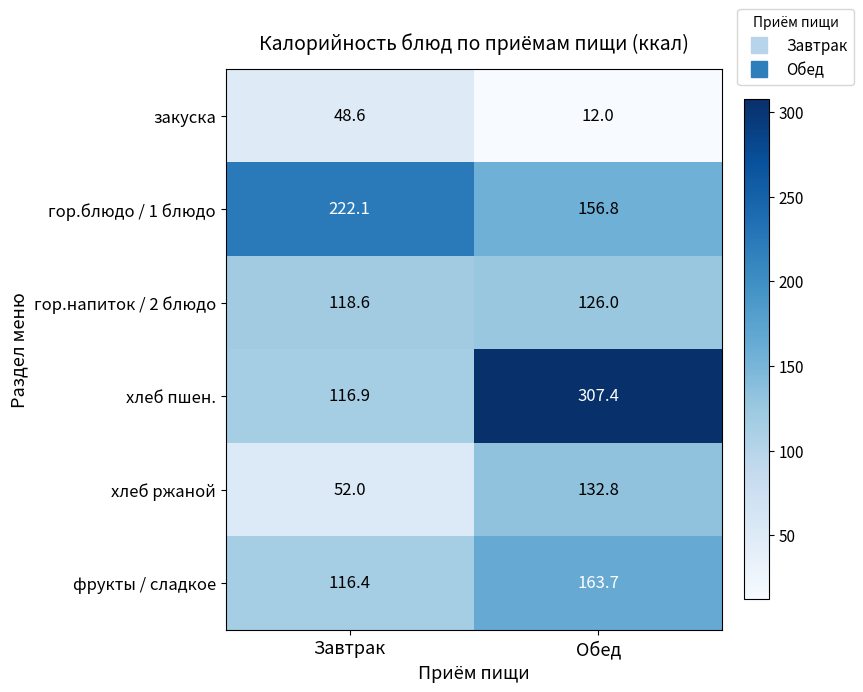

What is the difference between the highest and lowest values at Обед?

295.4